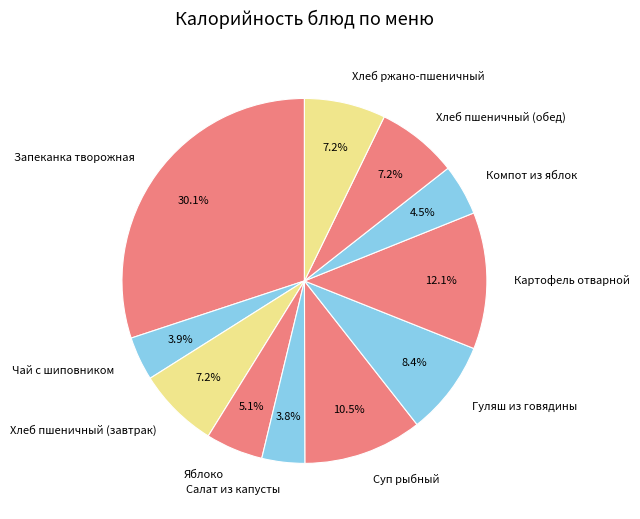

Does Салат из капусты account for over 50% of the chart?

No